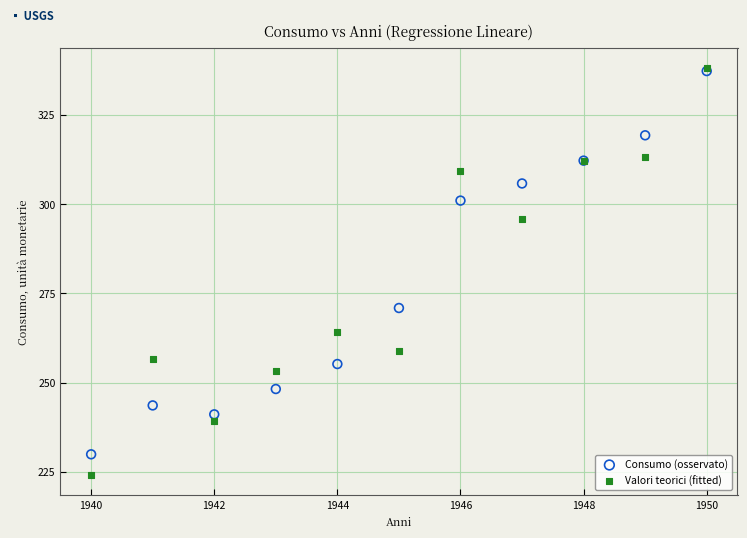

Across all series, what Y value is closest to 281?

270.9